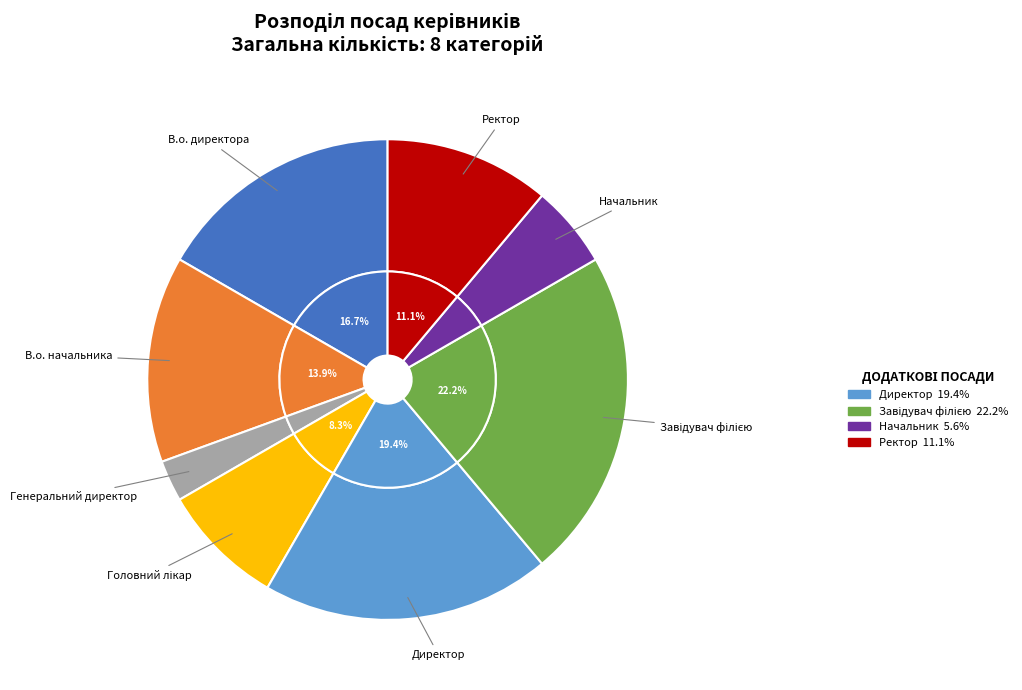

How much of the chart is everything except Ректор?

88.9%